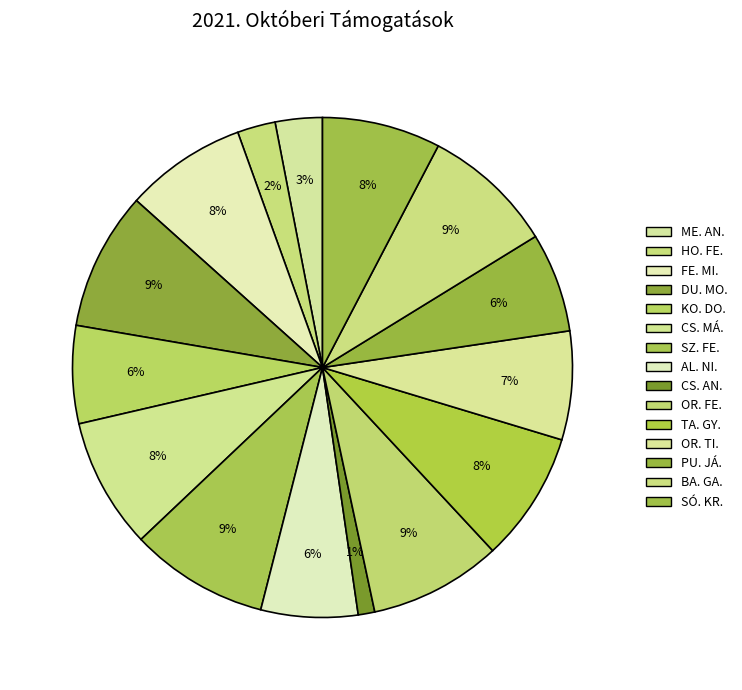

What is the total percentage of TA. GY. and BA. GA.?

17.0%